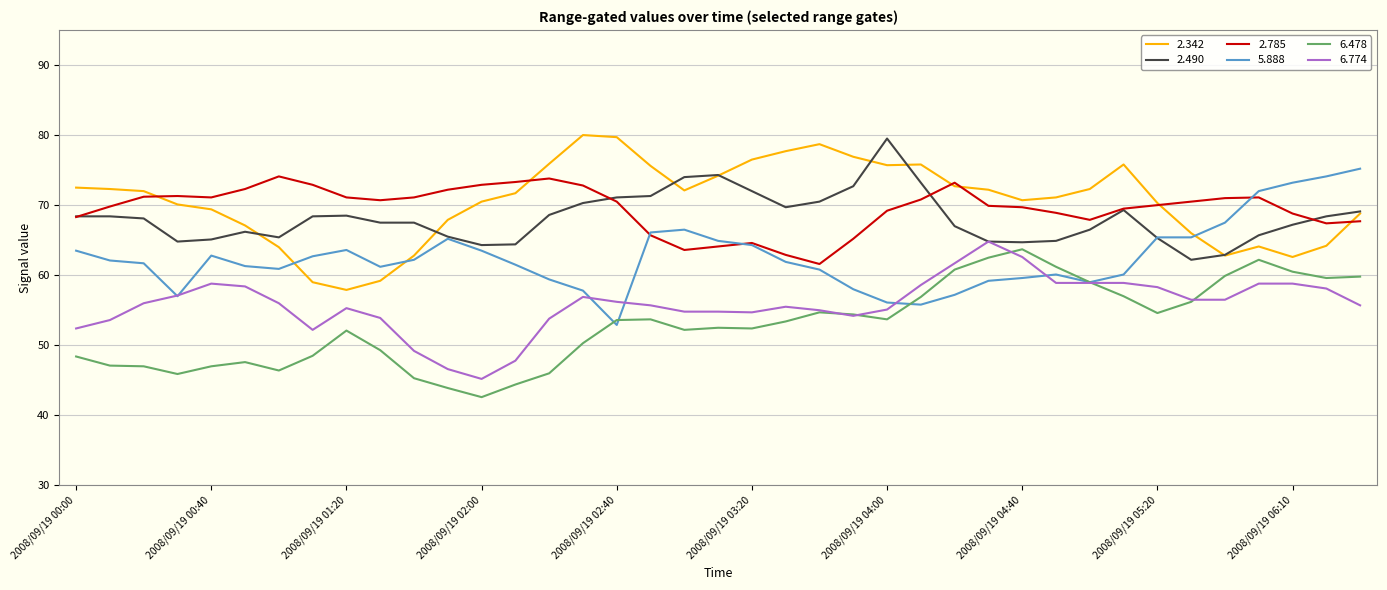

How many lines are shown in the chart?

6